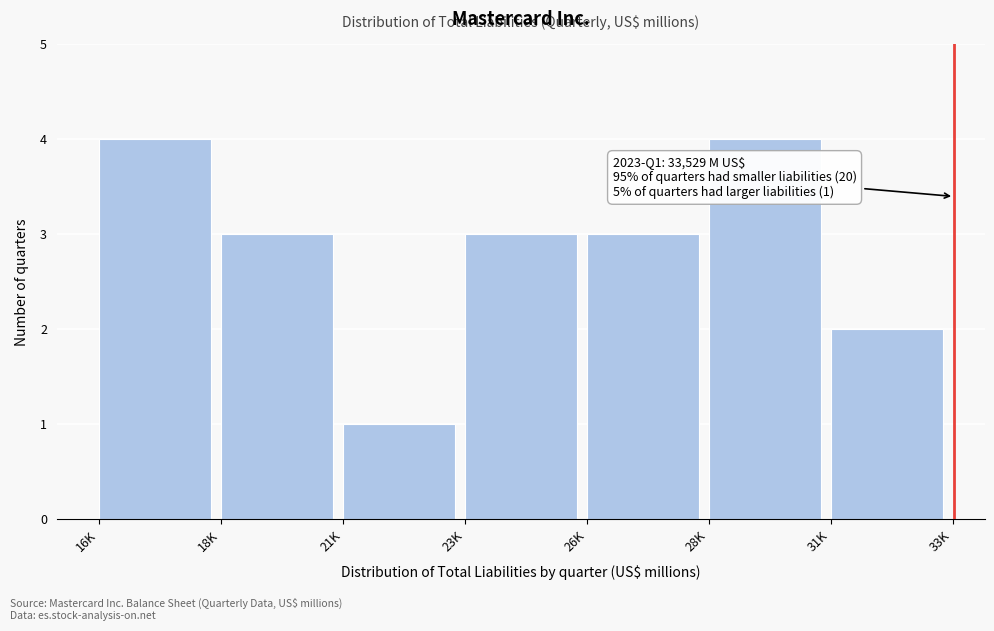

Reading left to right, extract all data points from this chart.

16K=4	18K=3	21K=1	23K=3	26K=3	28K=4	31K=2